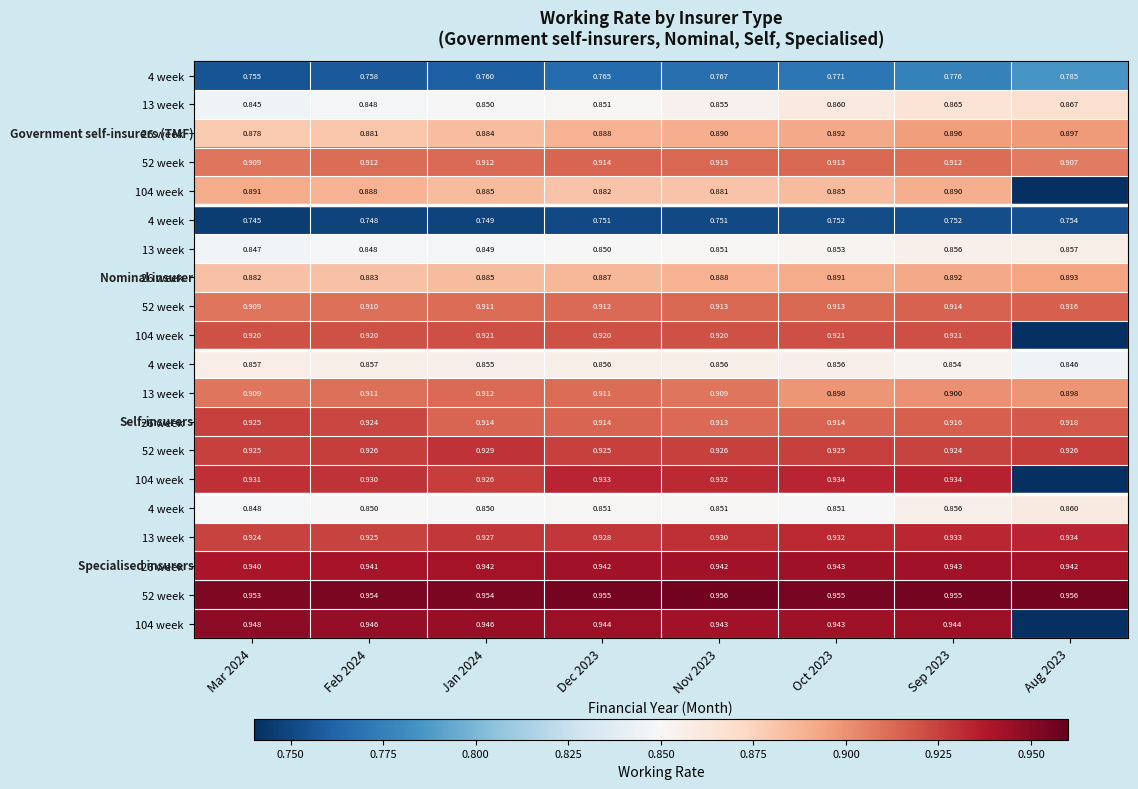

At which category is the sum across all series the highest?

Sep 2023